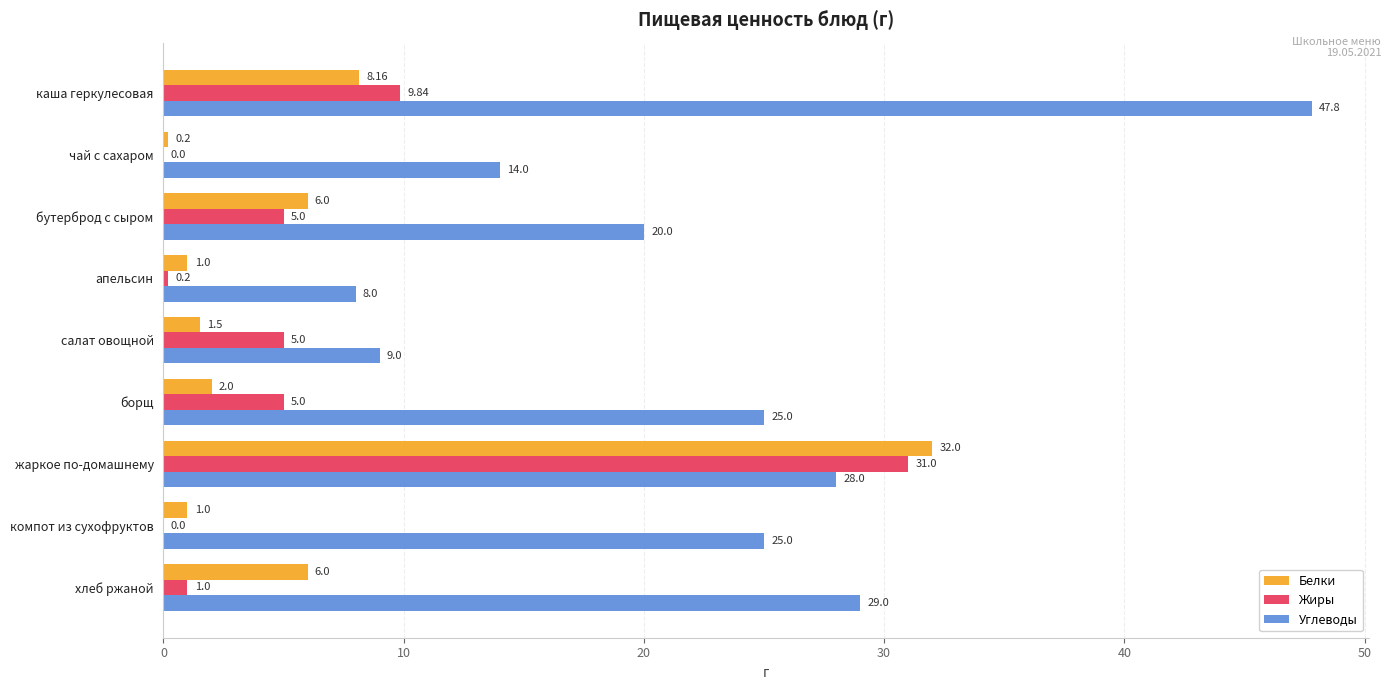

What is the sum of all Жиры values?

57.0